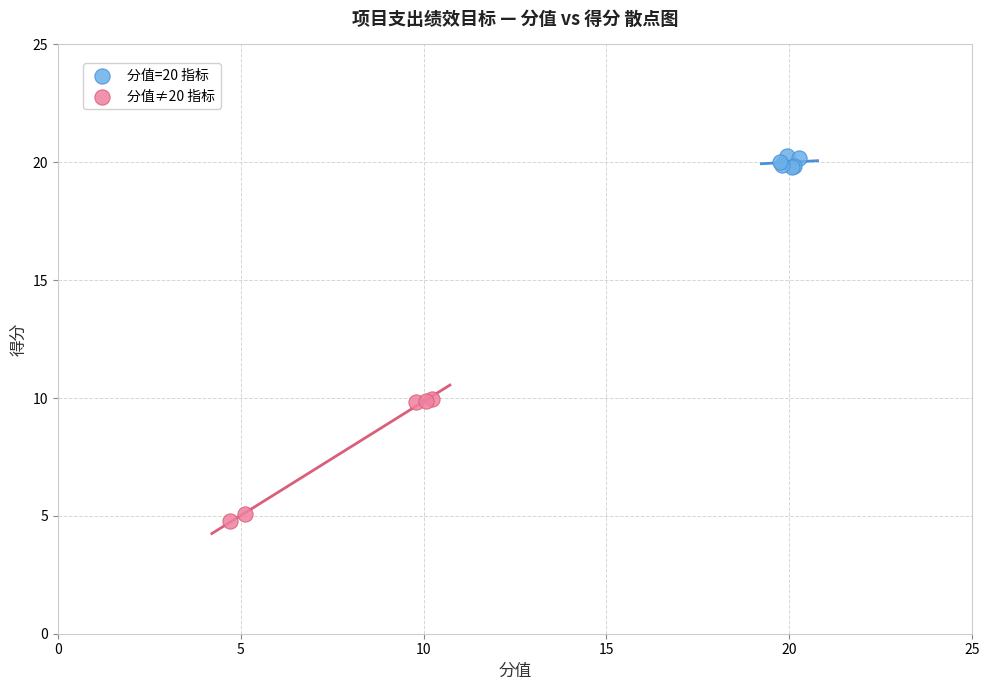

Which series reaches the maximum Y coordinate?

分值=20 指标